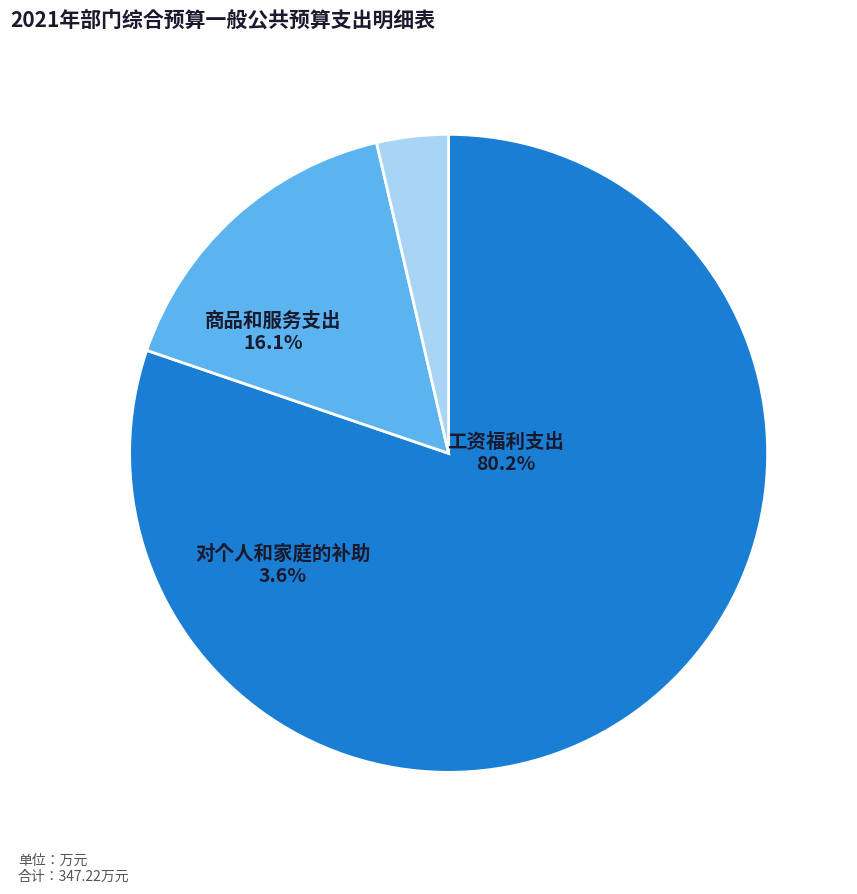

To the nearest percent, what is the combined percentage of 对个人和家庭的补助 and 商品和服务支出?

20%